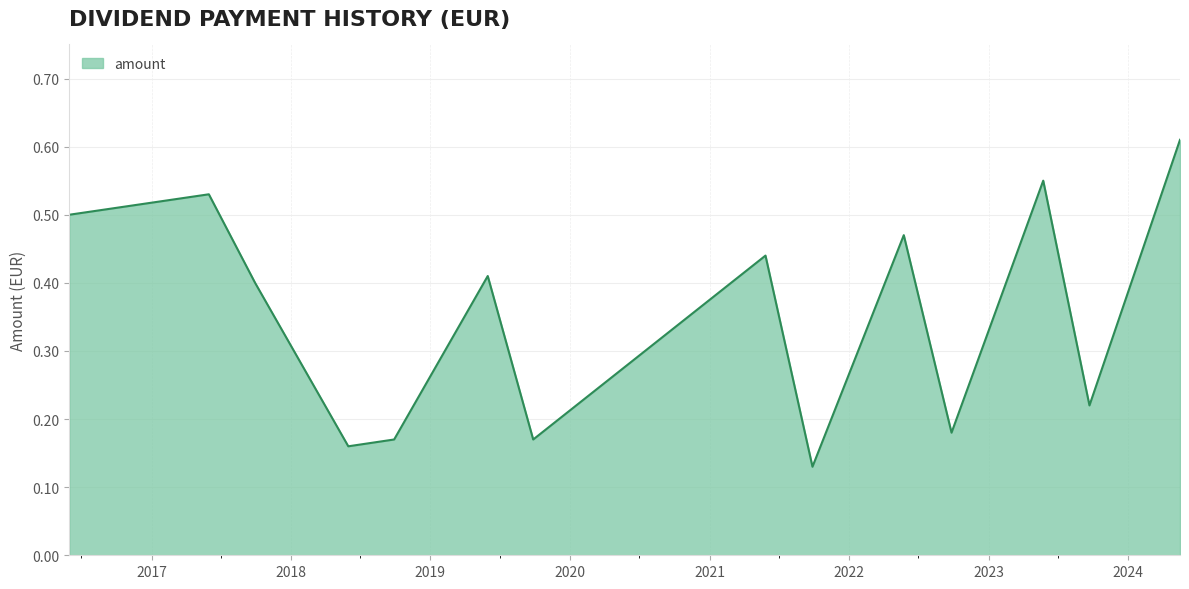

How many lines are shown in the chart?

1